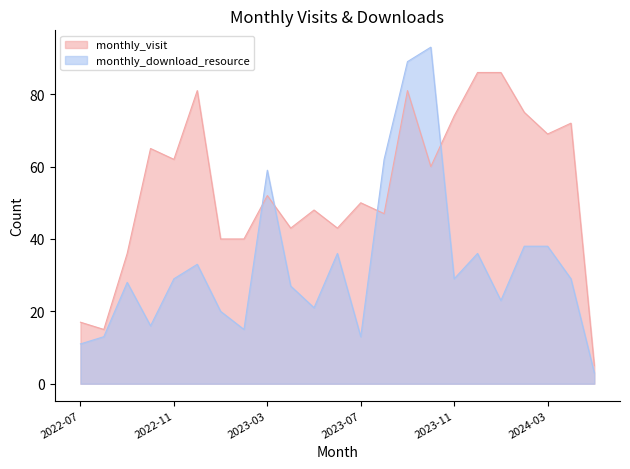

Where does the monthly_visit series first go above 52?

2022-10